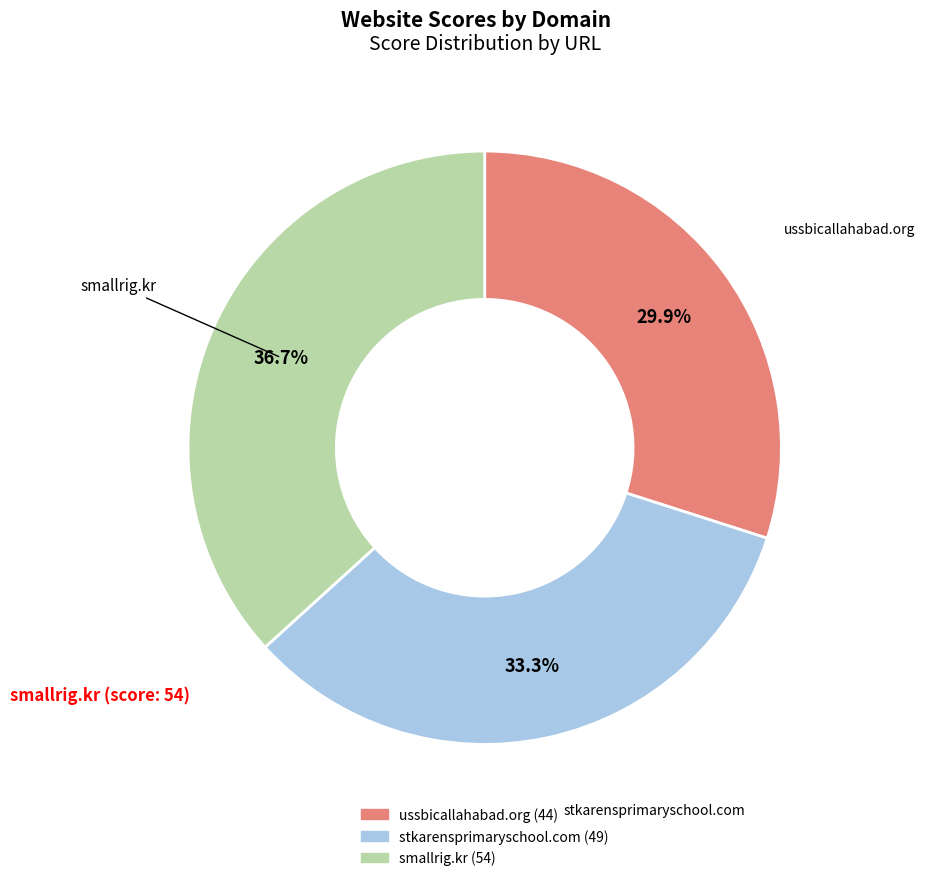

To the nearest percent, what is the difference between the ussbicallahabad.org and smallrig.kr slice percentages?

7%